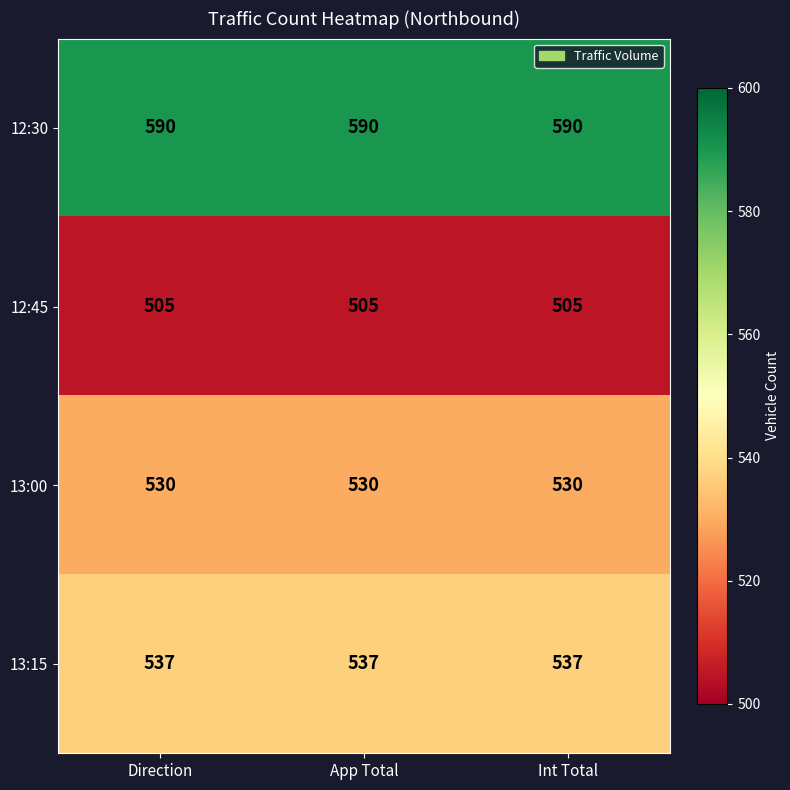

True or false: 12:45 has a value of 786 at Direction.

False